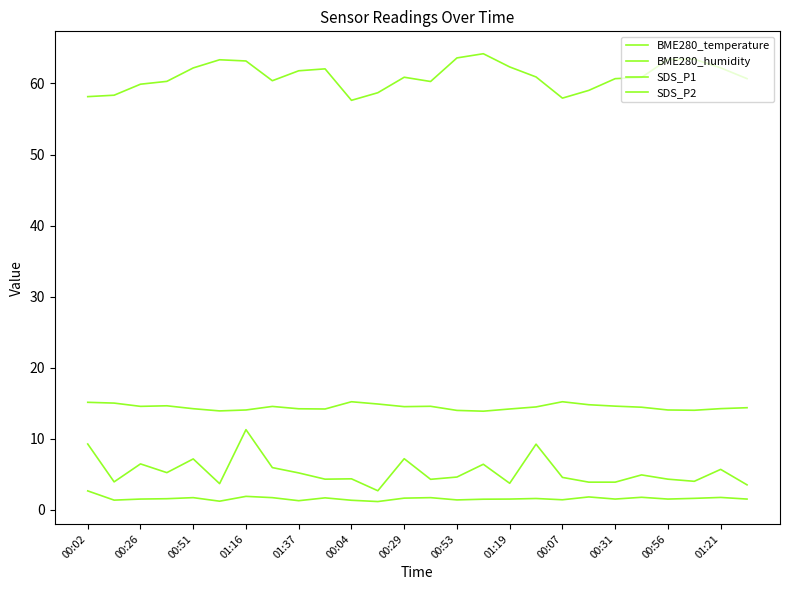

What is the greatest value displayed?

64.2